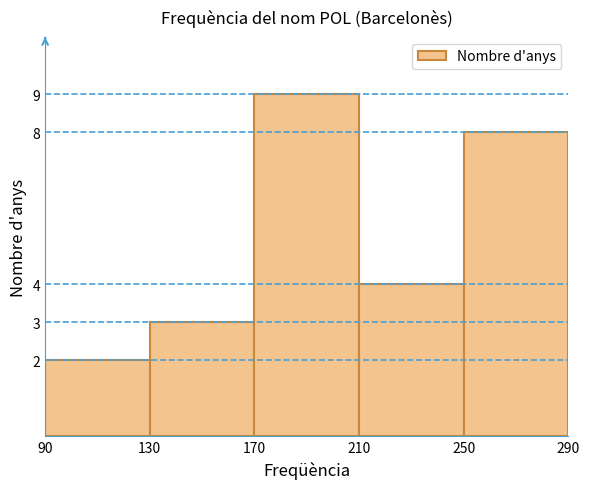

Over which range of the x-axis is the bar tallest?

170 to 210